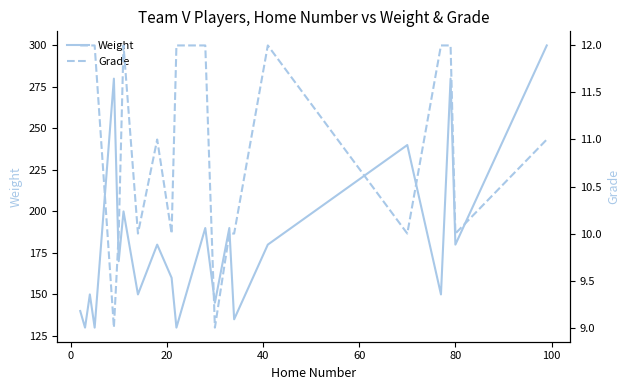

What is the lowest value of the Weight series?

130